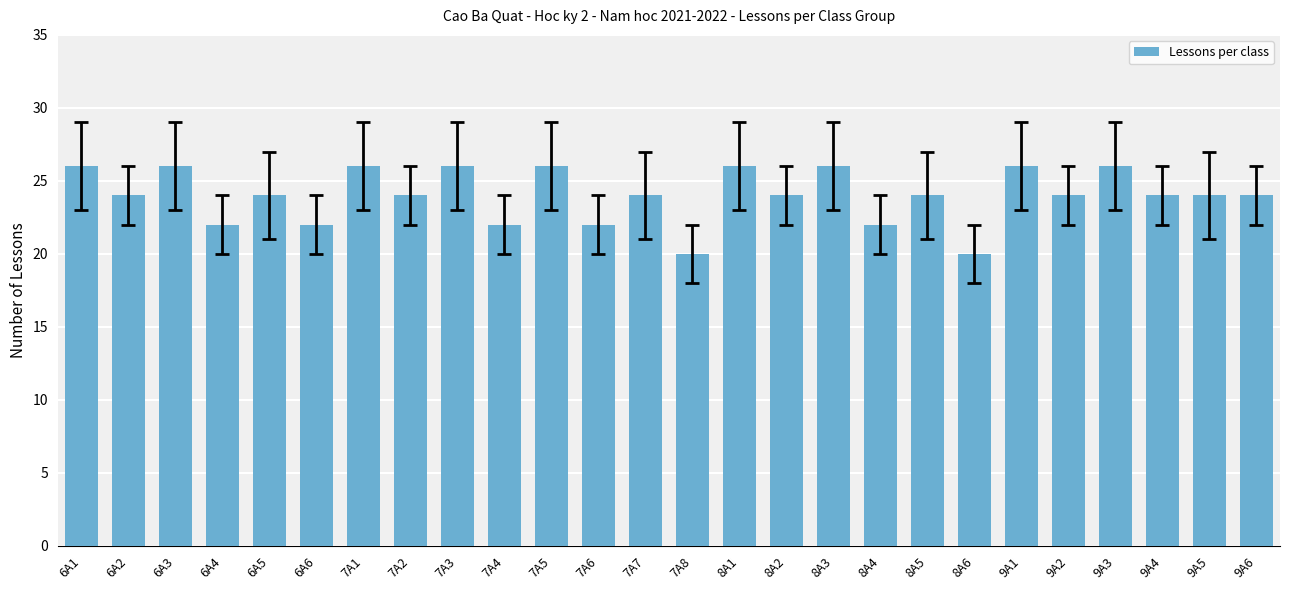

What is the value of the 26th bar from the left?

24